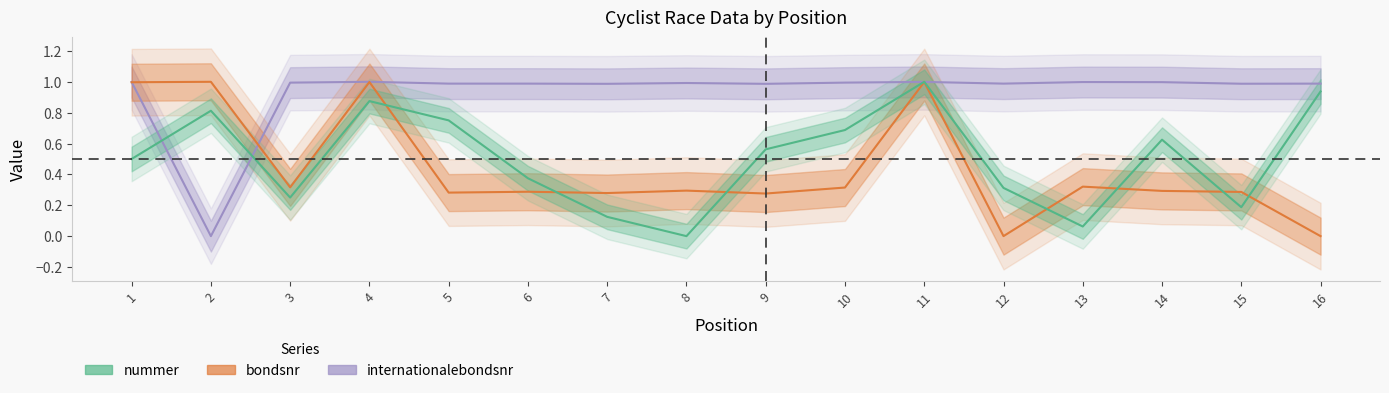

True or false: bondsnr has a value of 0.0 at 12.

True